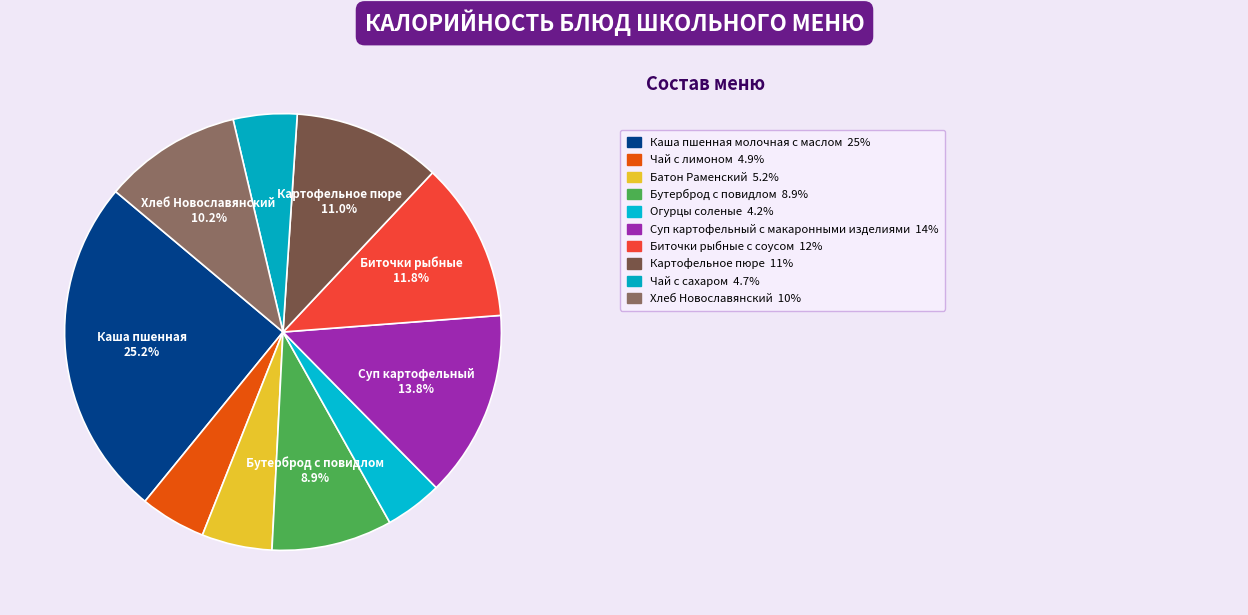

Is there any slice that represents more than half of the pie?

No